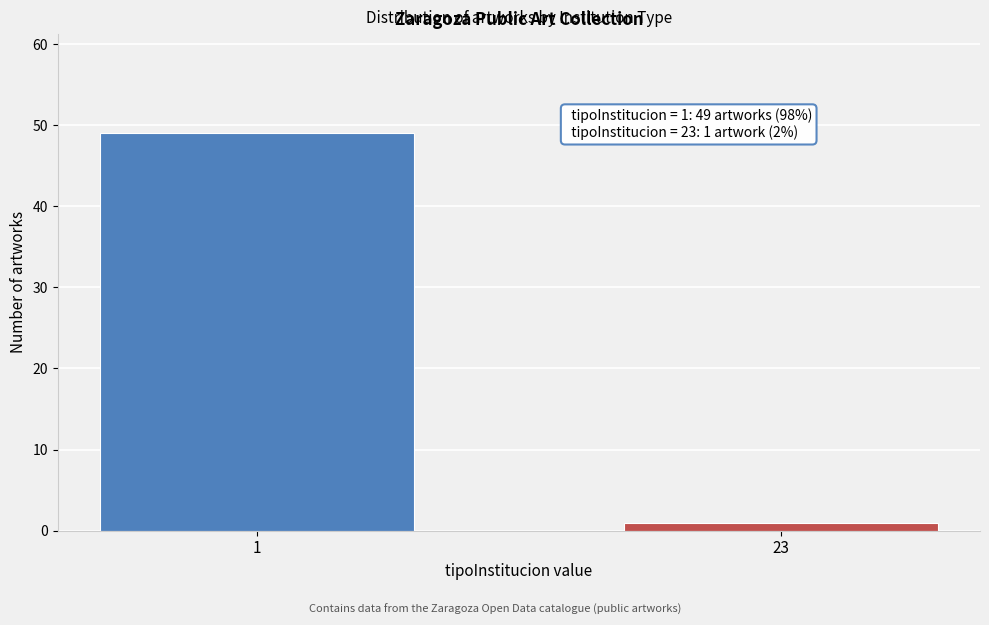

Reading left to right, extract all data points from this chart.

1=49	23=1